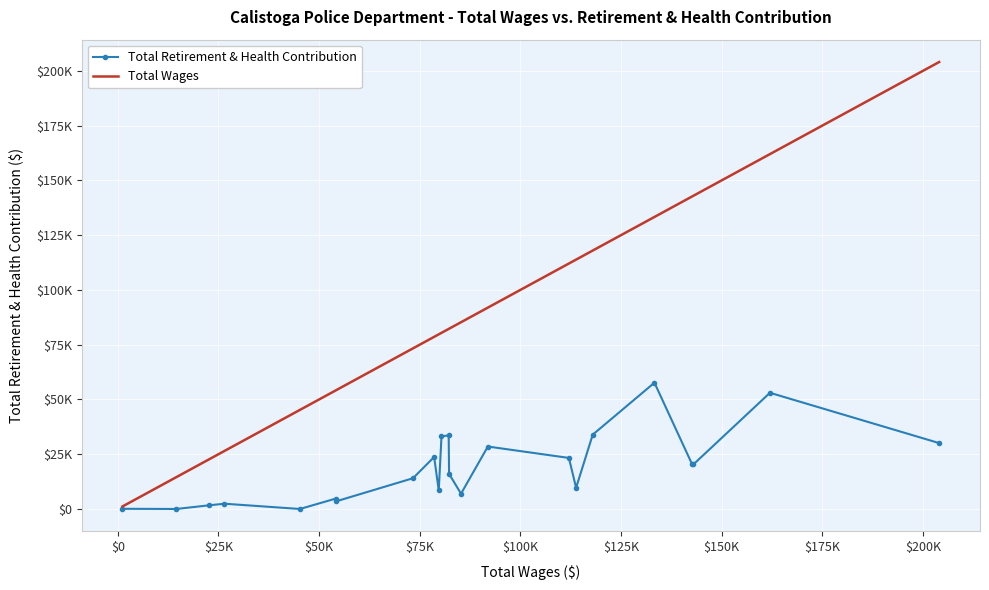

True or false: Total Retirement & Health Contribution has more than 0 interior local peaks.

True